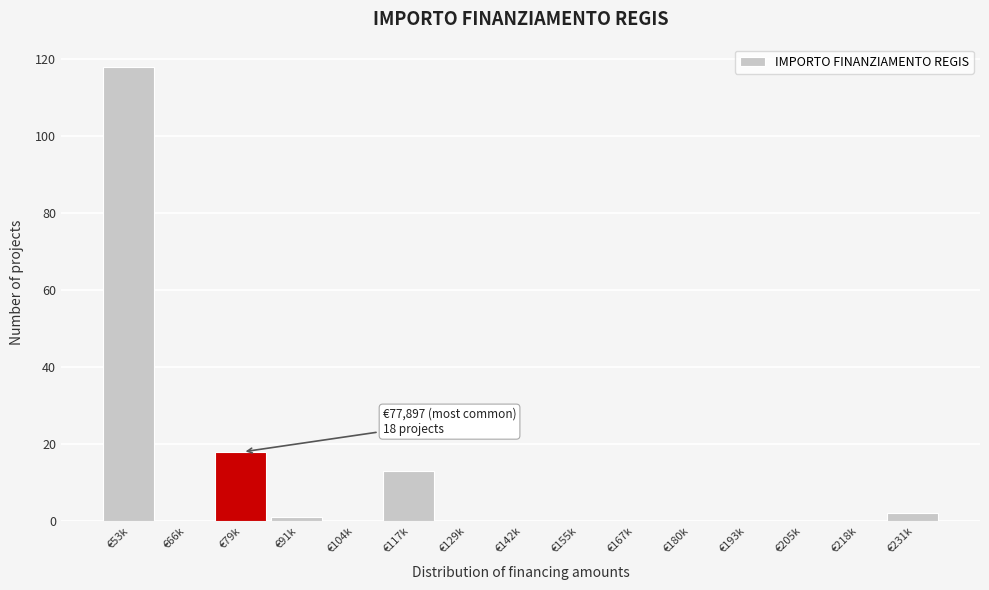

Reading right to left, list all the values displayed in this chart.

€231k=2	€218k=0	€205k=0	€193k=0	€180k=0	€167k=0	€155k=0	€142k=0	€129k=0	€117k=13	€104k=0	€91k=1	€79k=18	€66k=0	€53k=118